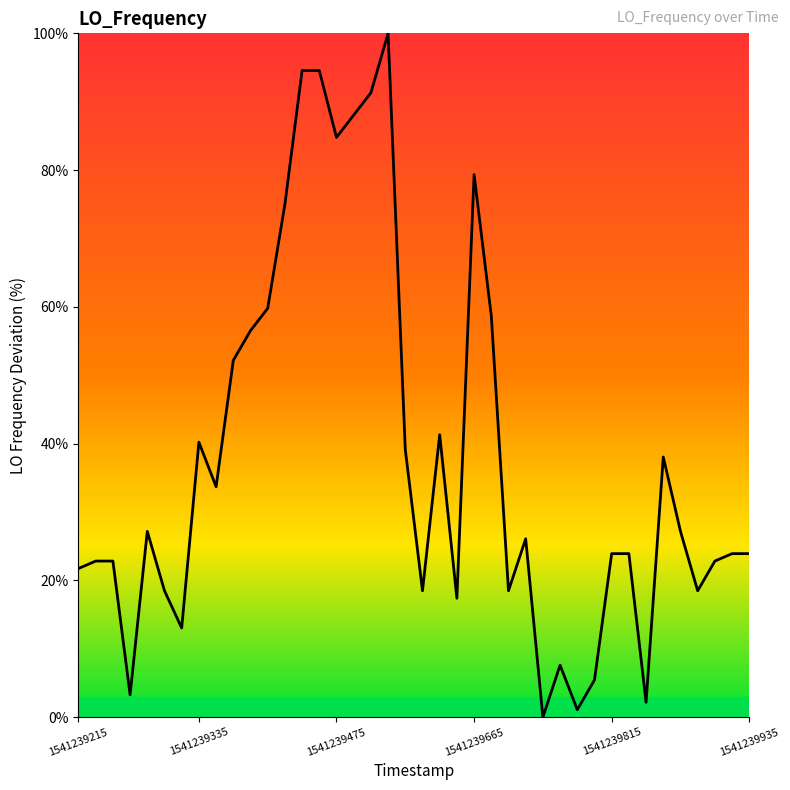

Reading left to right, extract all data points from this chart.

21.7	22.8	22.8	3.3	27.2	18.5	13.0	40.2	33.7	52.2	56.5	59.8	75.0	94.6	94.6	84.8	88.0	91.3	100.0	39.1	18.5	41.3	17.4	79.3	58.7	18.5	26.1	0.0	7.6	1.1	5.4	23.9	23.9	2.2	38.0	27.2	18.5	22.8	23.9	23.9